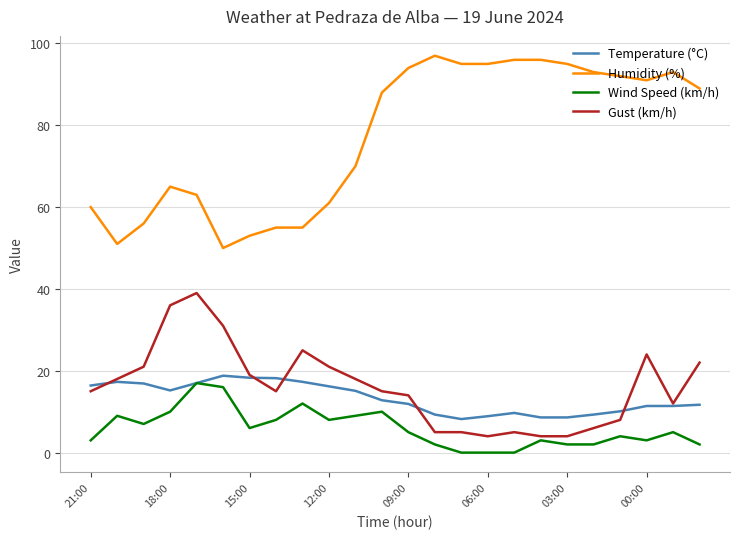

Which series has the largest total across all categories?

Humidity (%)